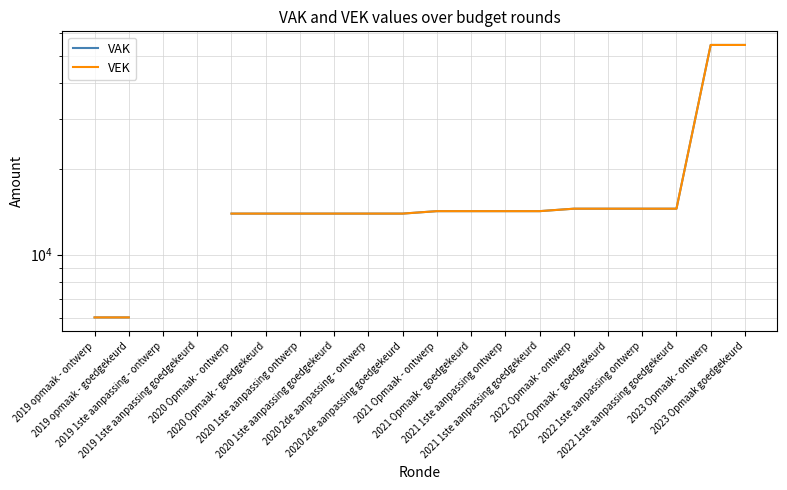

What is the difference between the maximum and minimum values in the VEK series?

48509.0